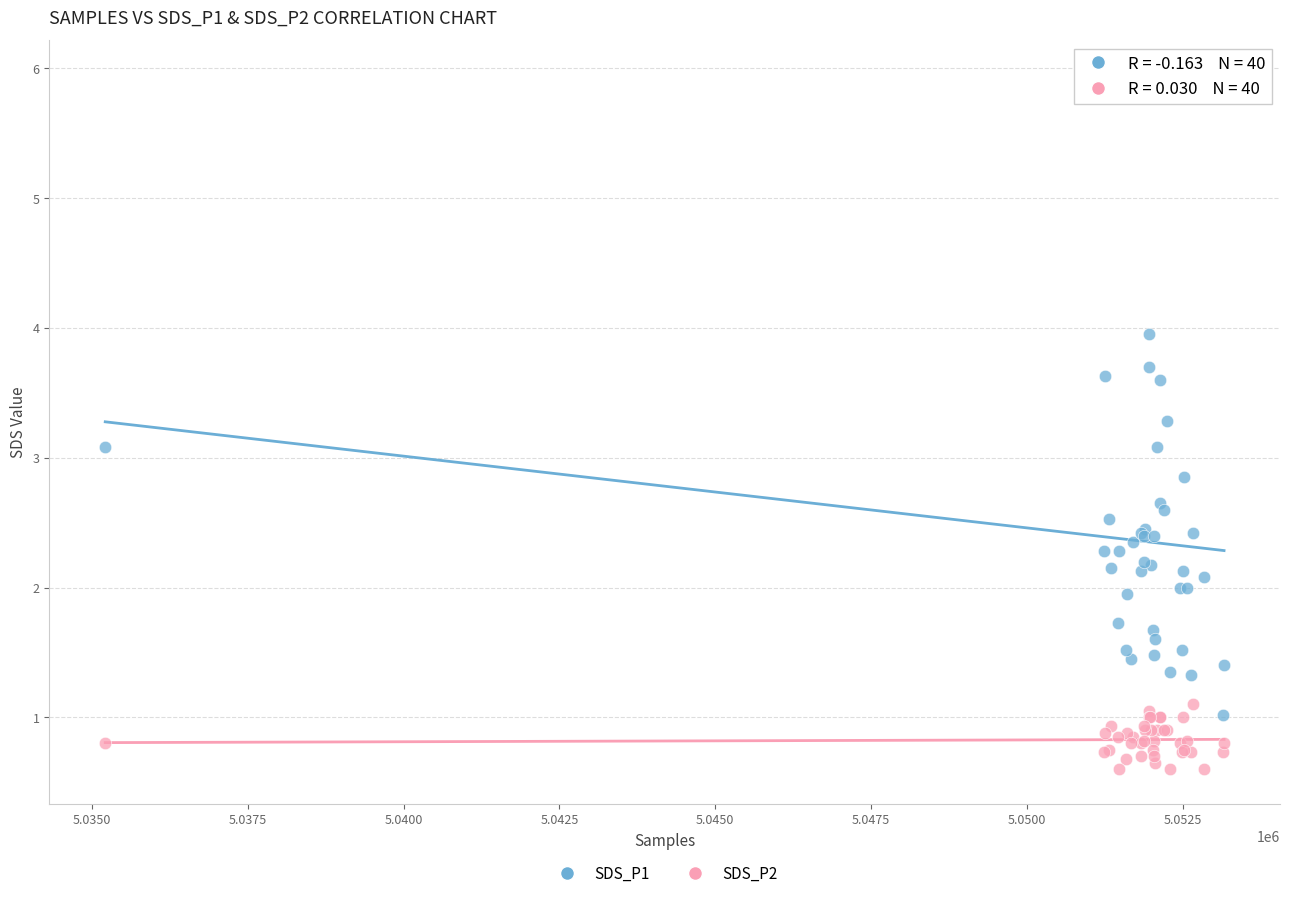

Which series has the widest spread of Y values?

SDS_P1